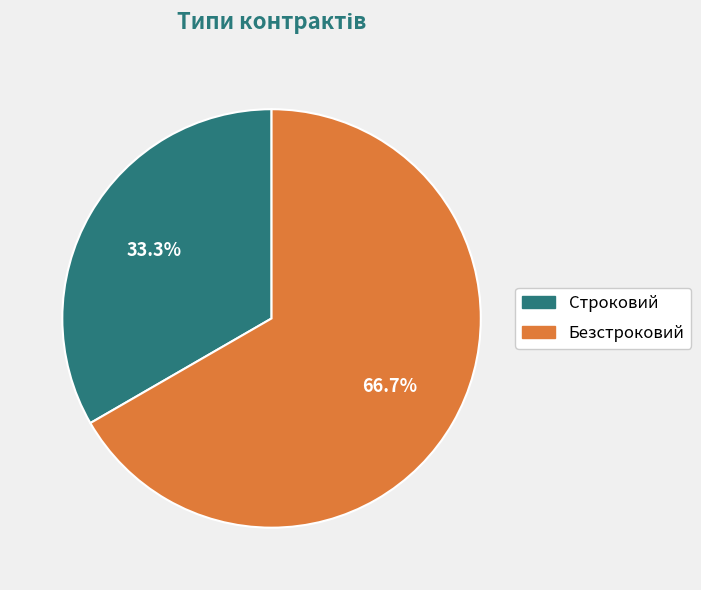

What is the total percentage of Строковий and Безстроковий?

100.0%